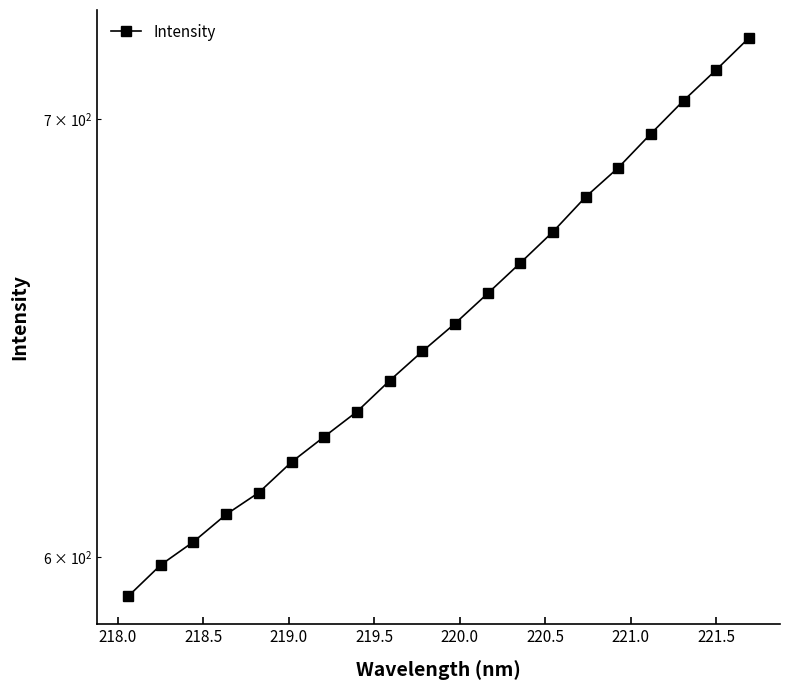

How many data points does each series have?

20